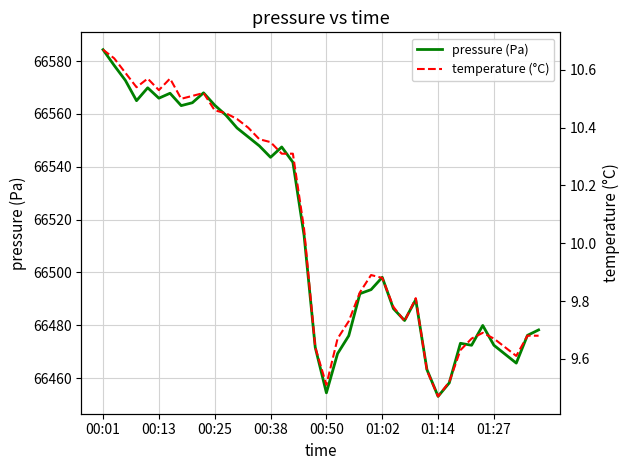

What is the highest value of the pressure (Pa) series?

66584.3